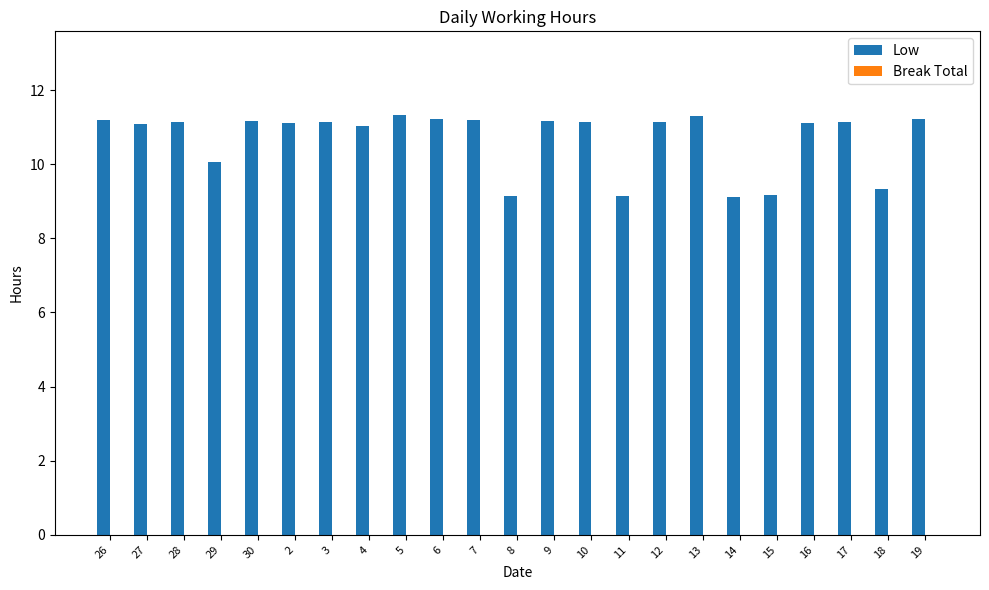

What position from the left is 6?

10